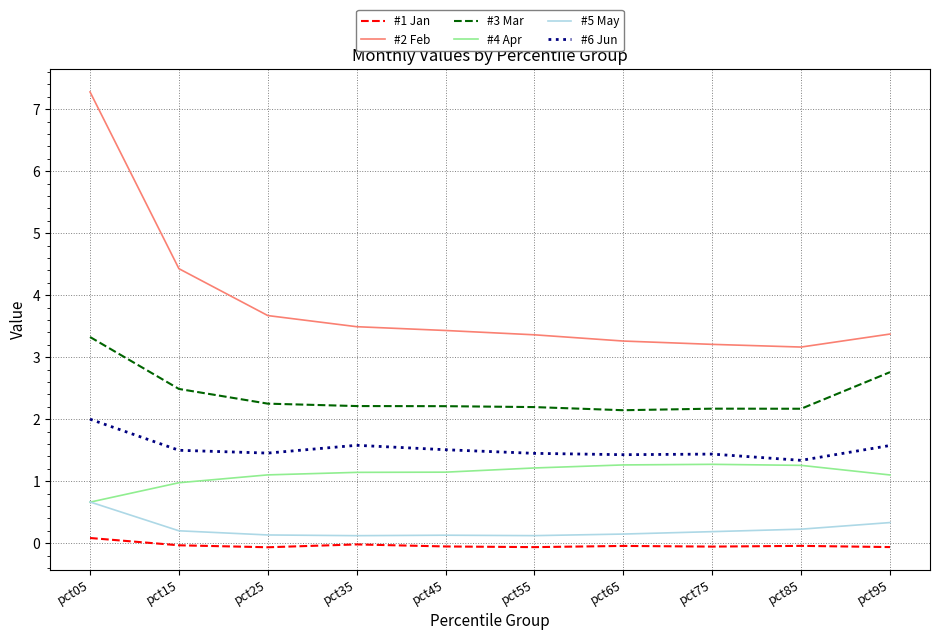

True or false: #1 Jan and #5 May intersect in this chart.

False